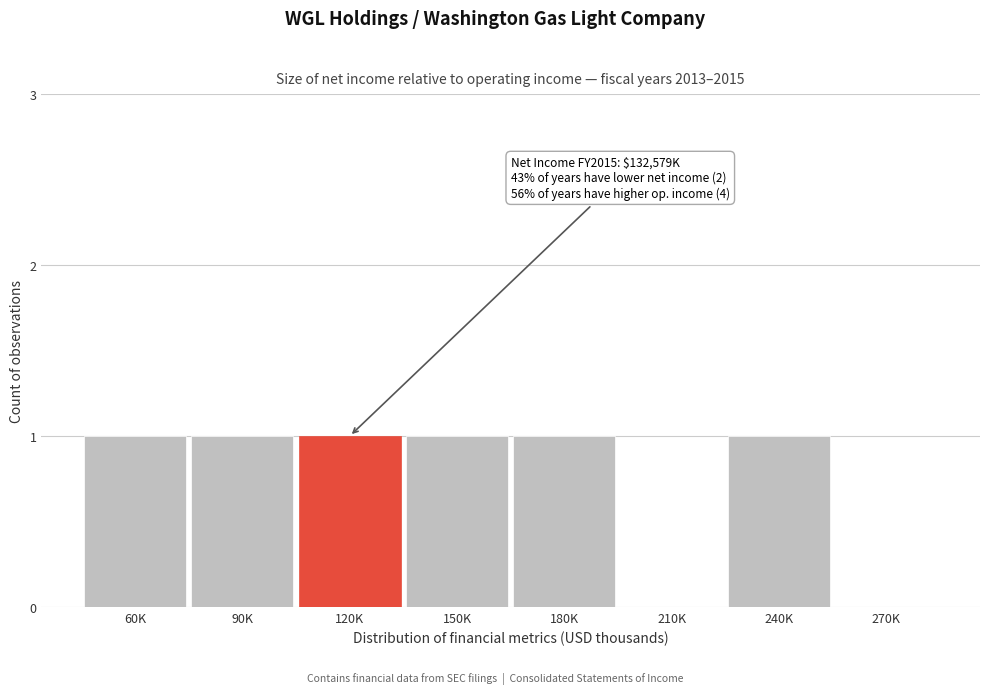

Reading left to right, list all the values displayed in this chart.

60K=1	90K=1	120K=1	150K=1	180K=1	210K=0	240K=1	270K=0